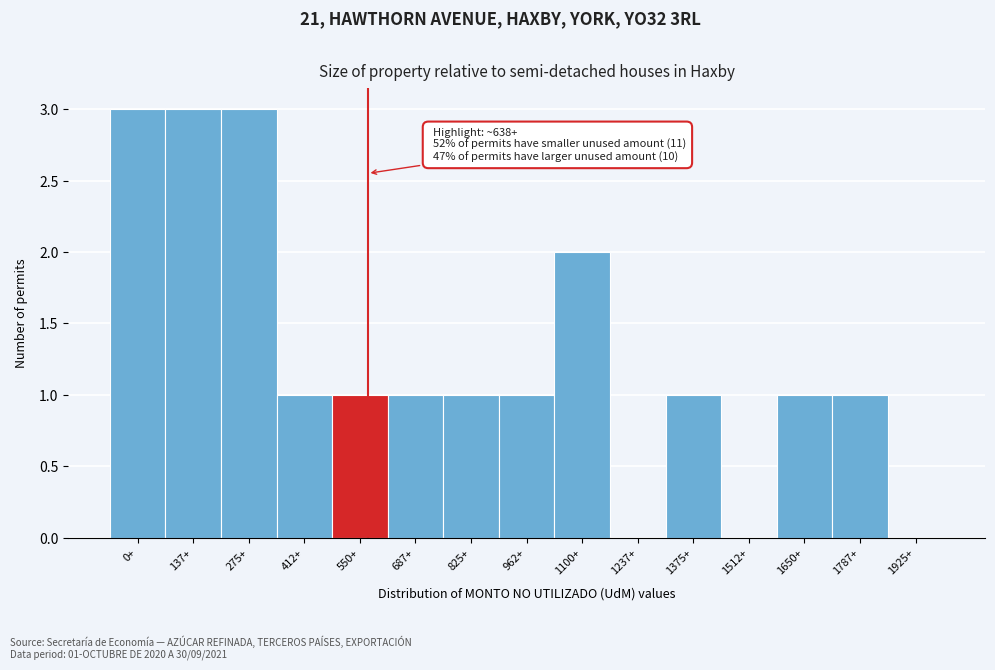

Reading left to right, what are all the values shown in this chart?

0+=3	137+=3	275+=3	412+=1	550+=1	687+=1	825+=1	962+=1	1100+=2	1237+=0	1375+=1	1512+=0	1650+=1	1787+=1	1925+=0